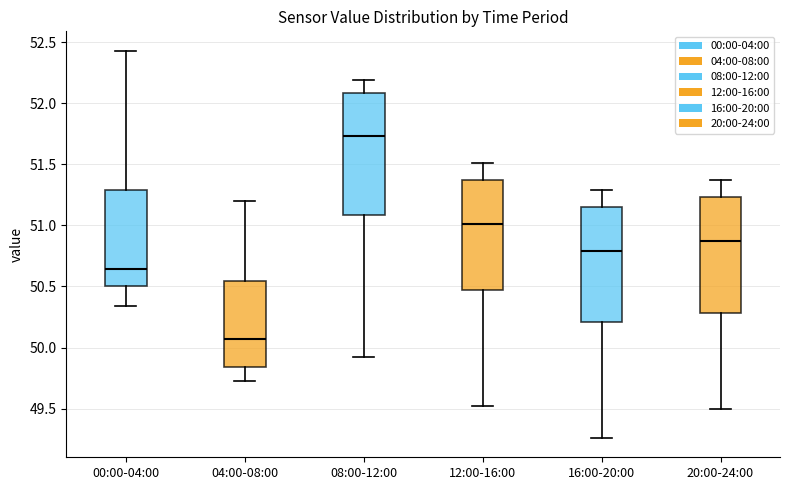

Which box's median line is the lowest?

04:00-08:00